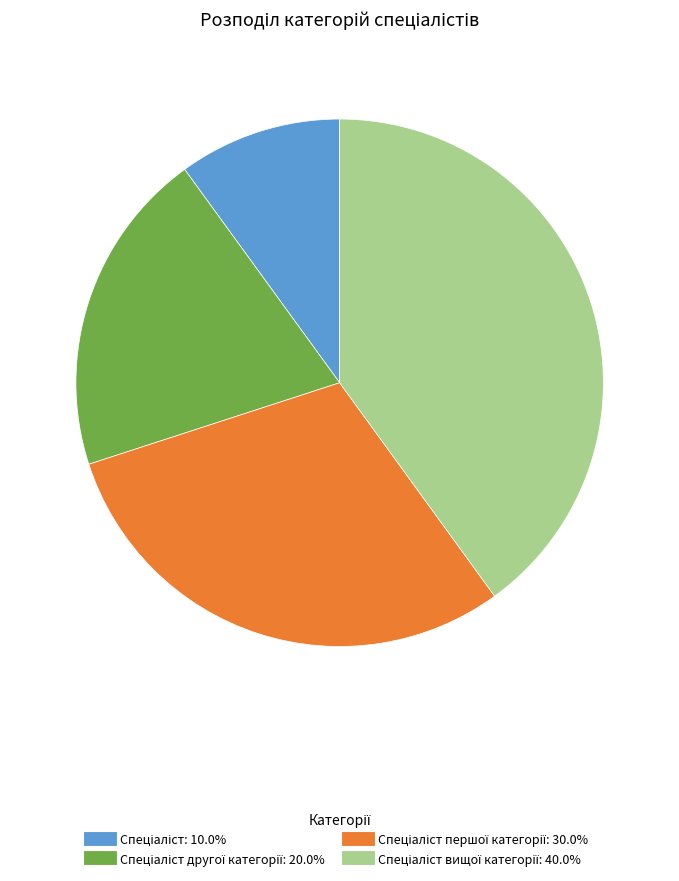

Is there a majority slice in this chart?

No